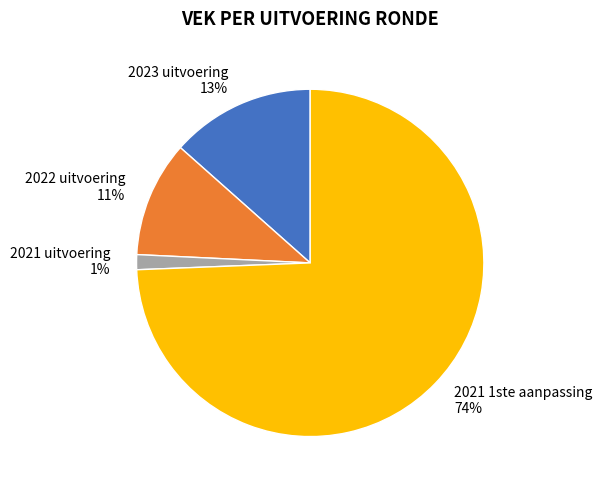

Count the number of slices in the pie.

4